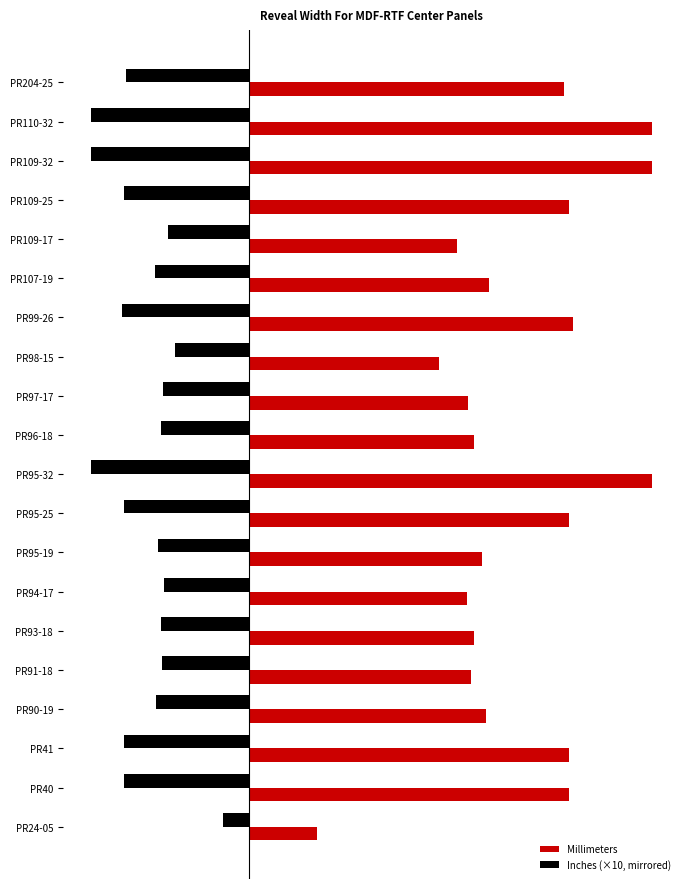

What is the value of the Millimeters bar at the 4th from the left?

18.8